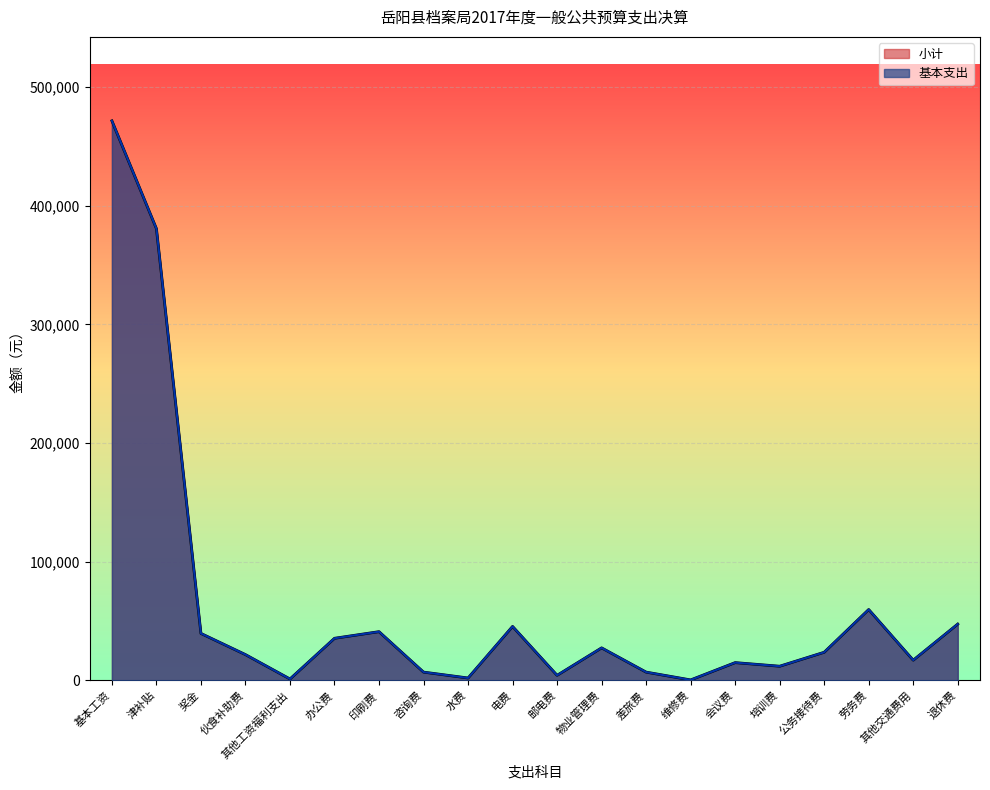

What position from the left is 培训费?

16